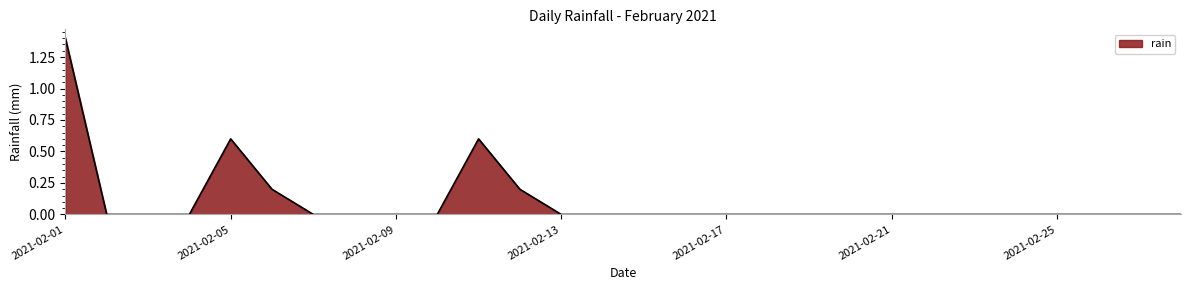

What is the difference between the maximum and minimum values?

1.4